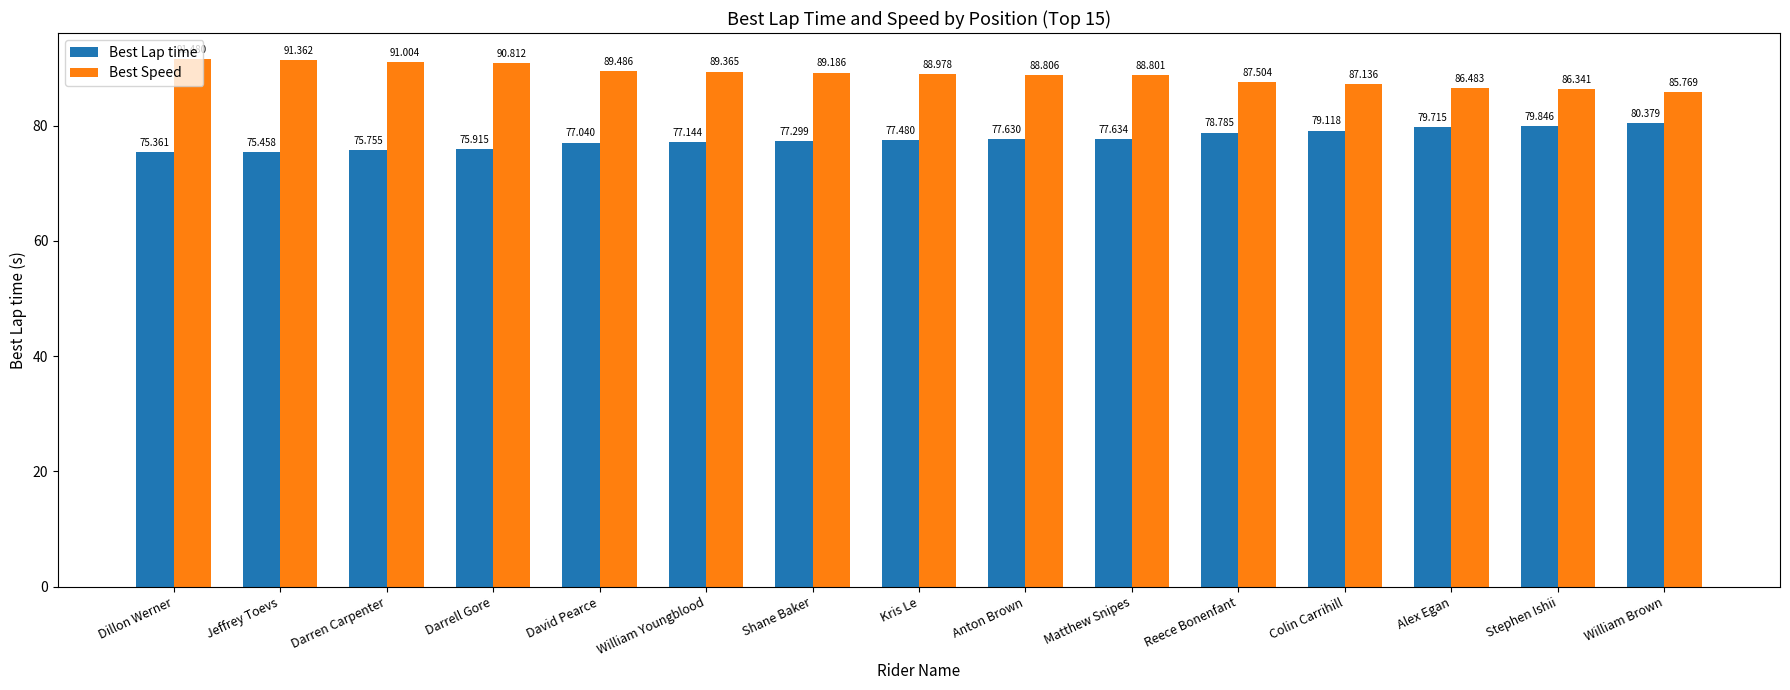

The value of Best Speed at Matthew Snipes is 88.8. True or false?

True